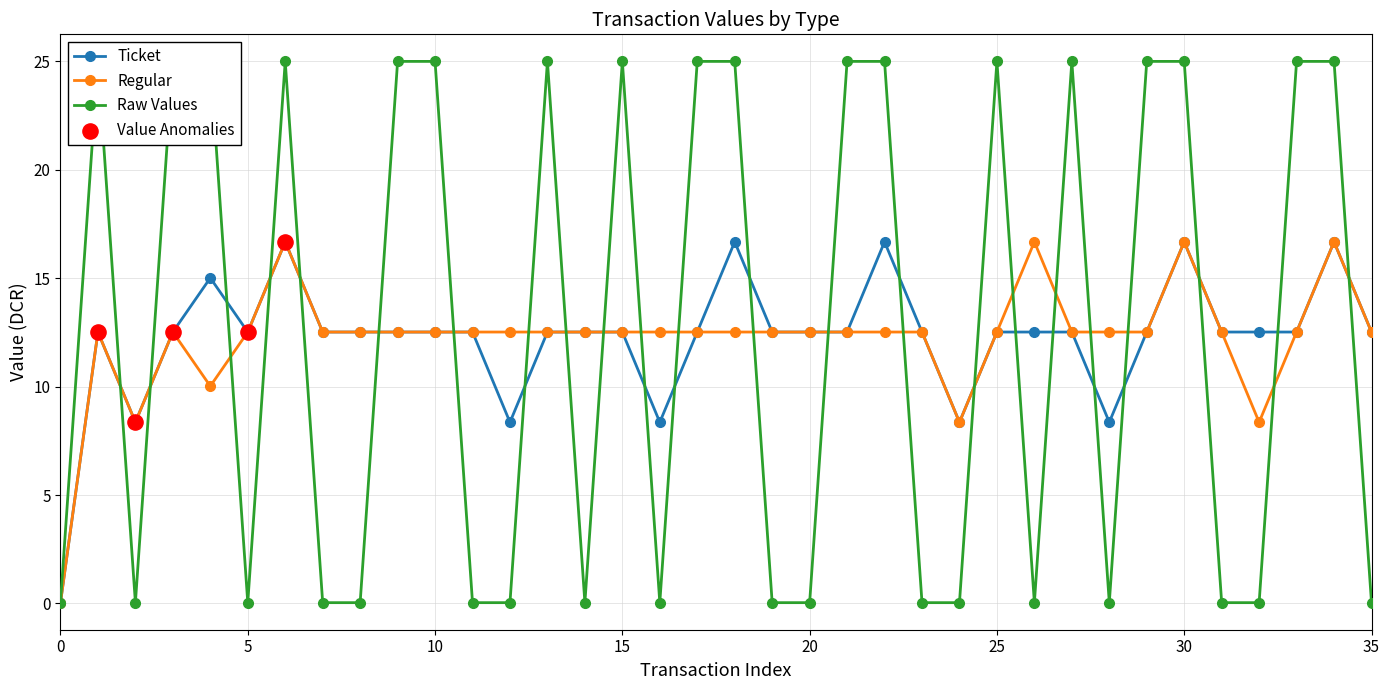

True or false: Regular has more than 0 points higher than both neighbors.

True